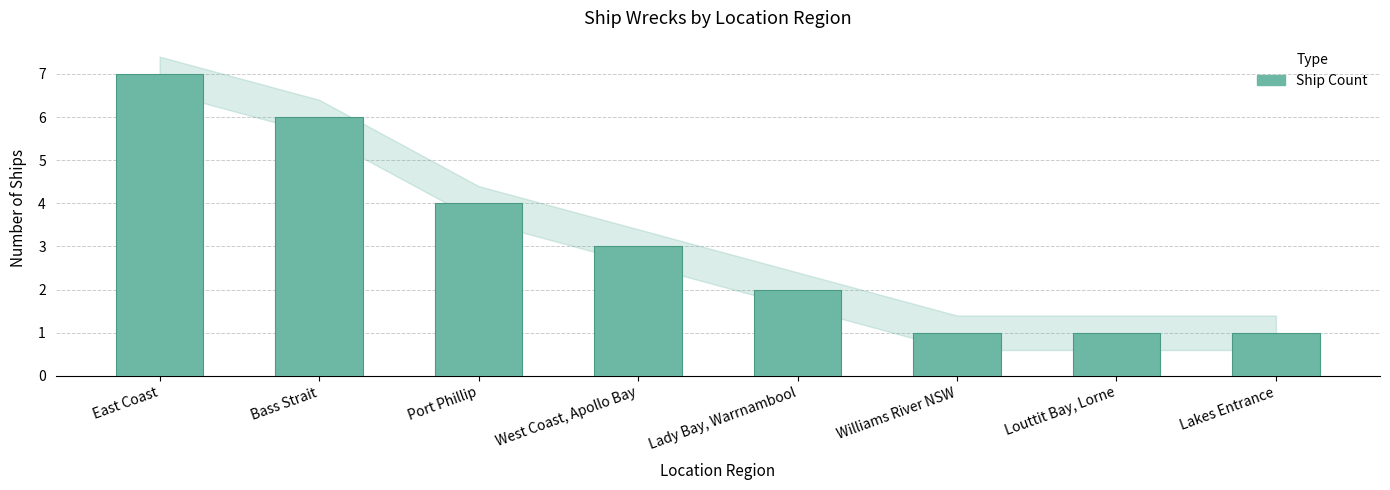

What is the maximum value shown in the chart?

7